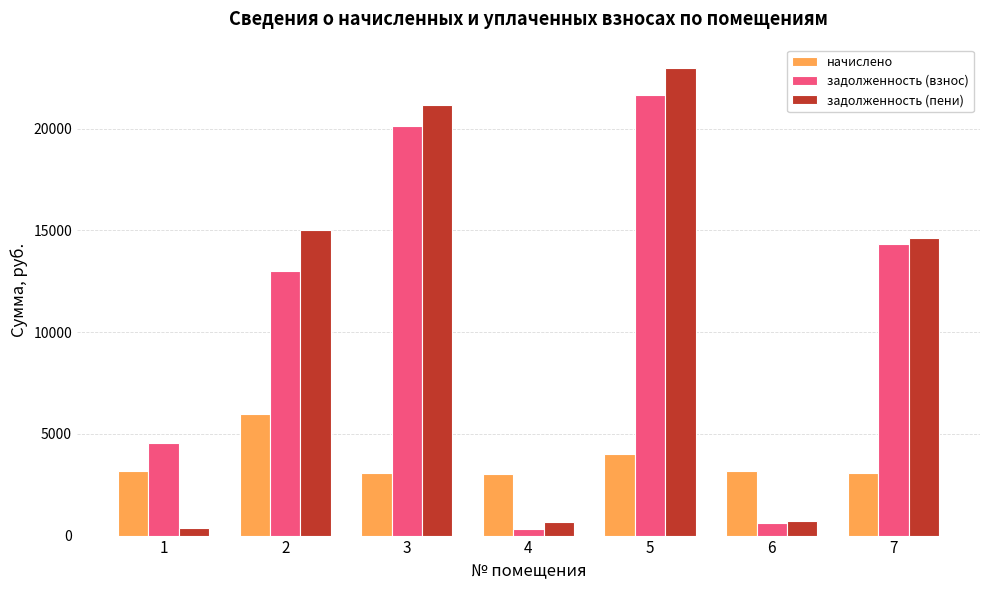

Which series changed the most between 1 and 6?

задолженность (взнос)